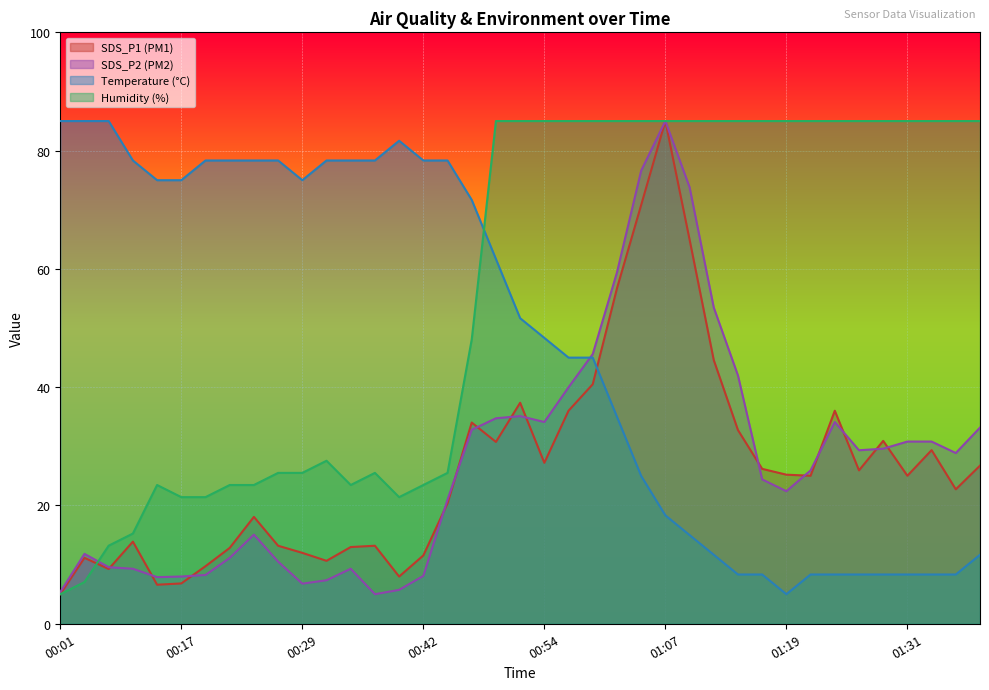

After their last crossing, which series has the higher values: Humidity or Temp?

Humidity